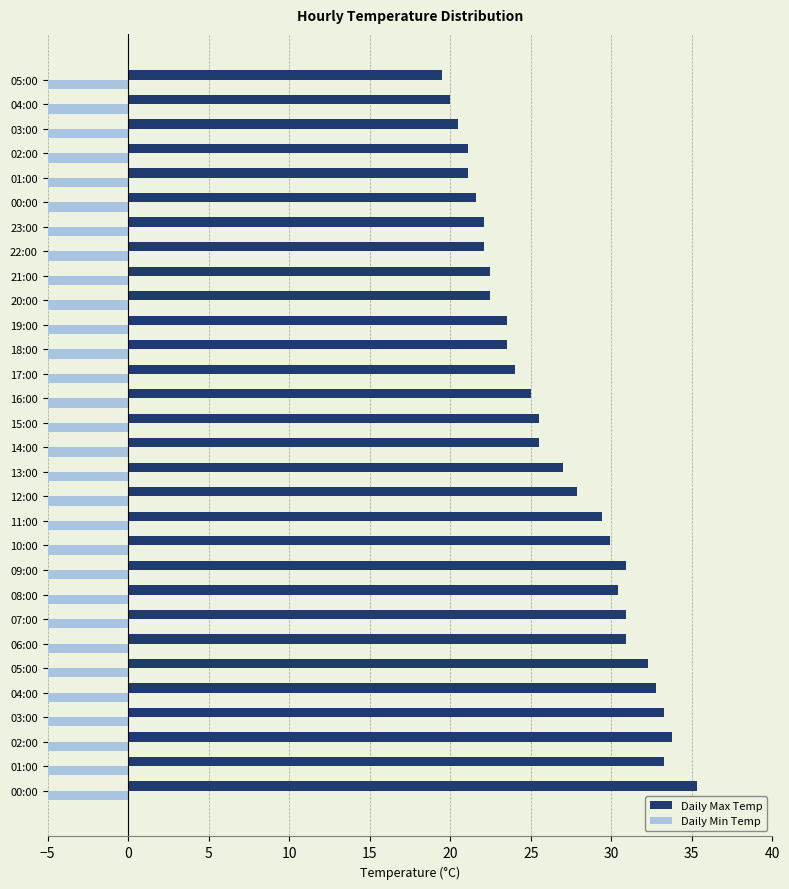

What is the difference between the maximum and minimum values in the Daily Min Temp series?

7.0